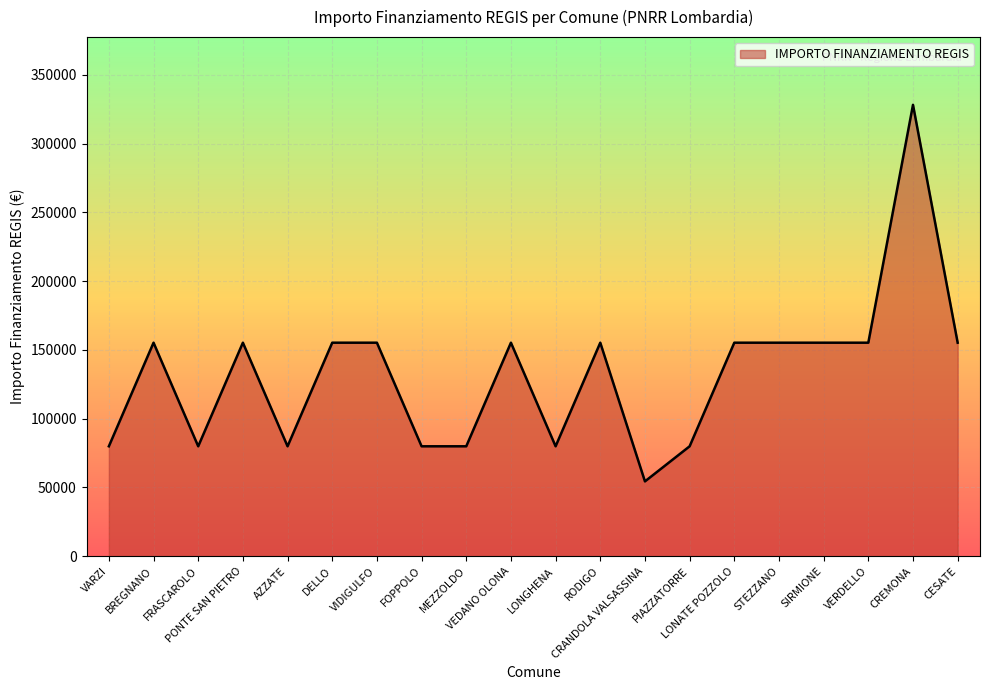

What is the difference between the maximum and minimum values?

273748